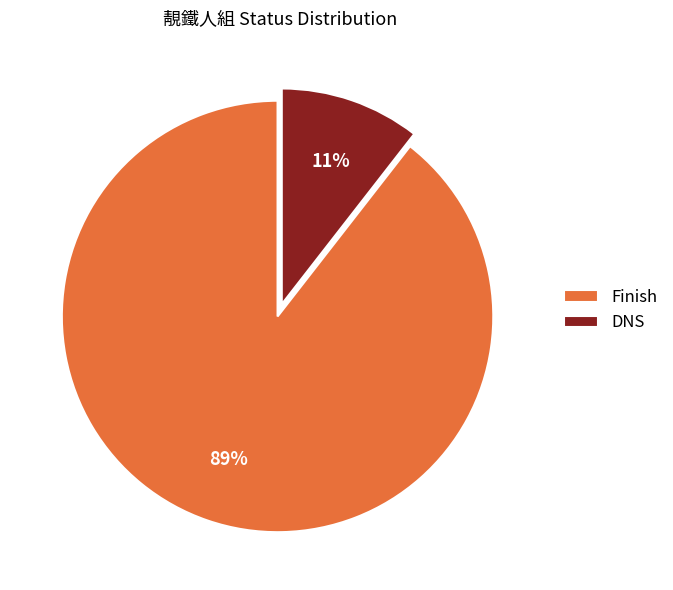

To the nearest percent, what is the combined percentage of Finish and DNS?

100%